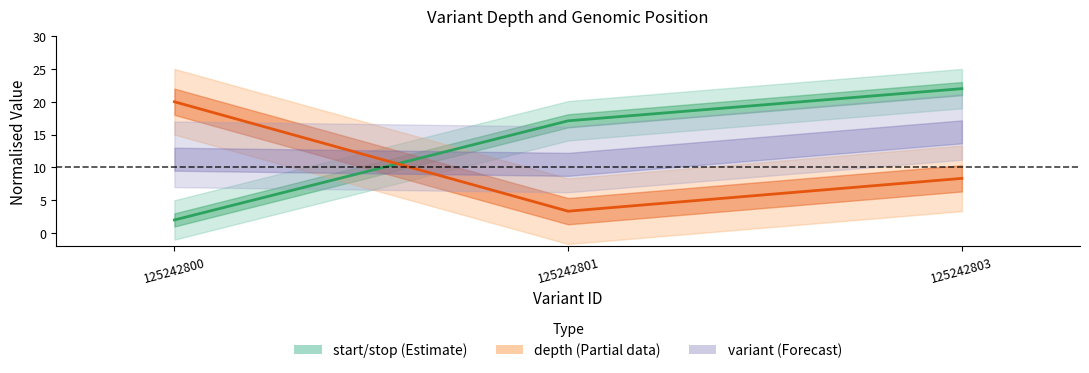

How many data points does each series have?

3